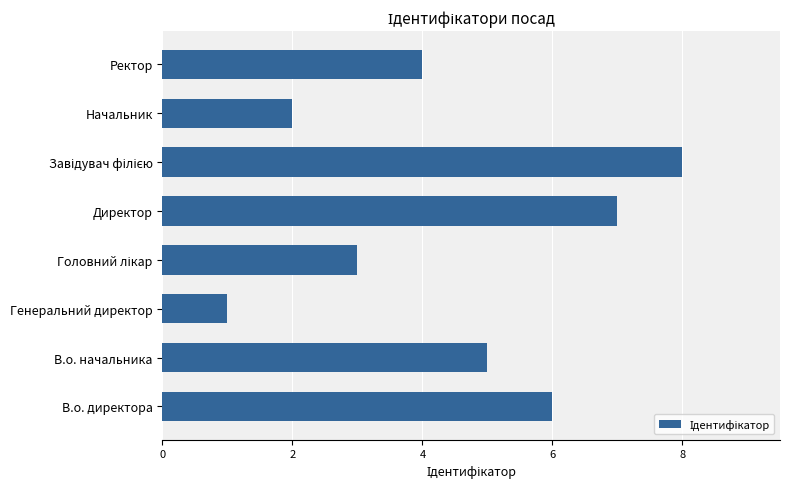

How many values are between 3 and 7?

5